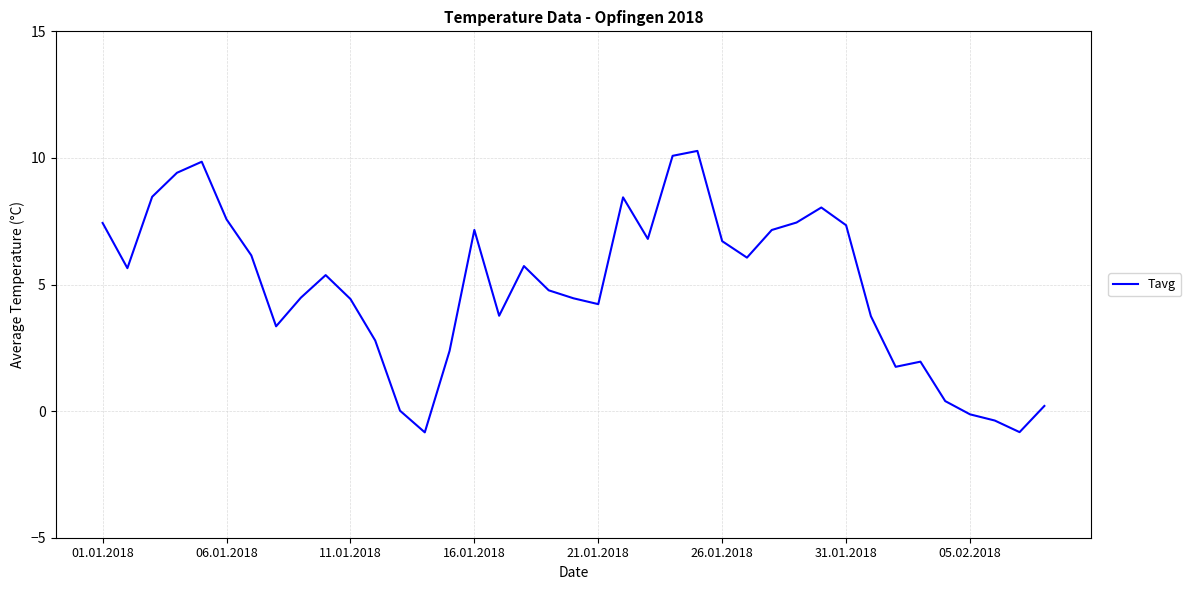

What is the difference between the maximum and minimum values?

11.1